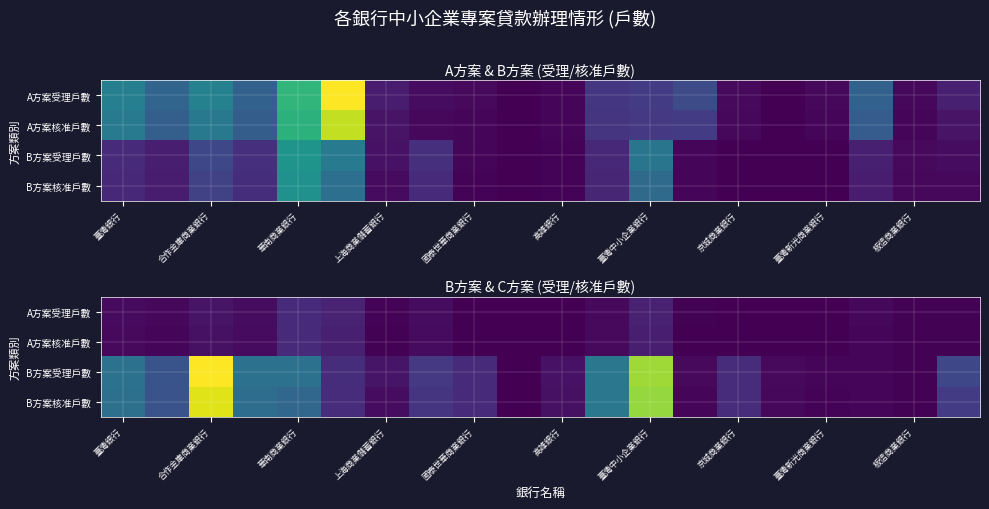

What is the total value across all series at 上海商業儲蓄銀行?

1520